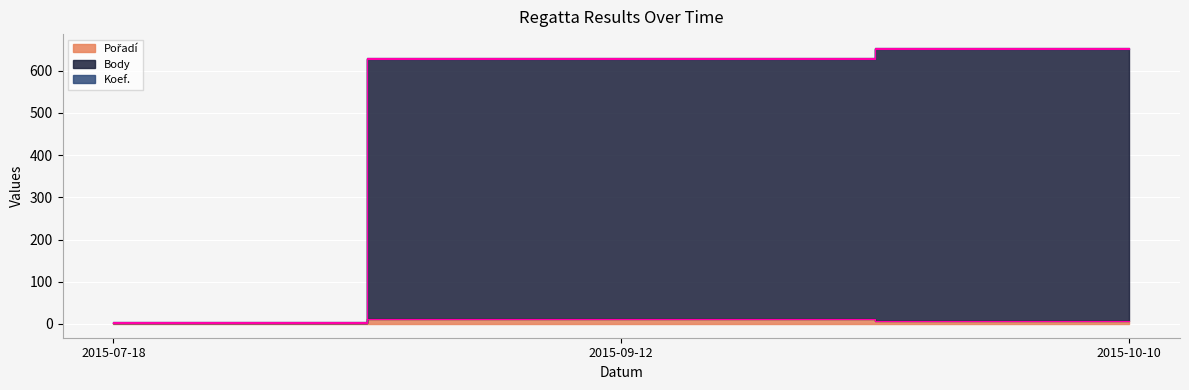

How many Pořadí values are between 3 and 11?

3